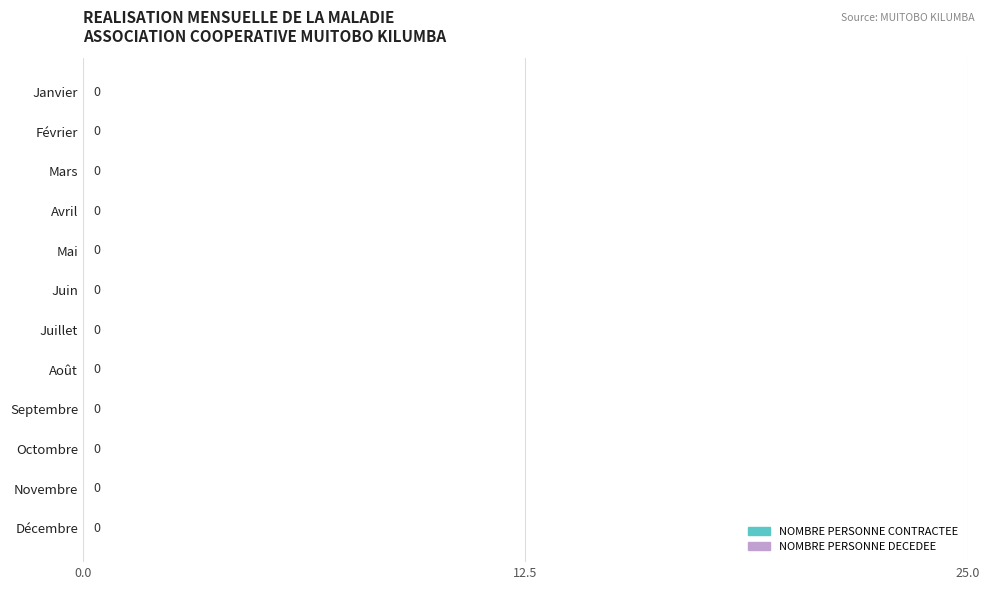

What are all the series names shown in the legend?

NOMBRE PERSONNE CONTRACTEE, NOMBRE PERSONNE DECEDEE